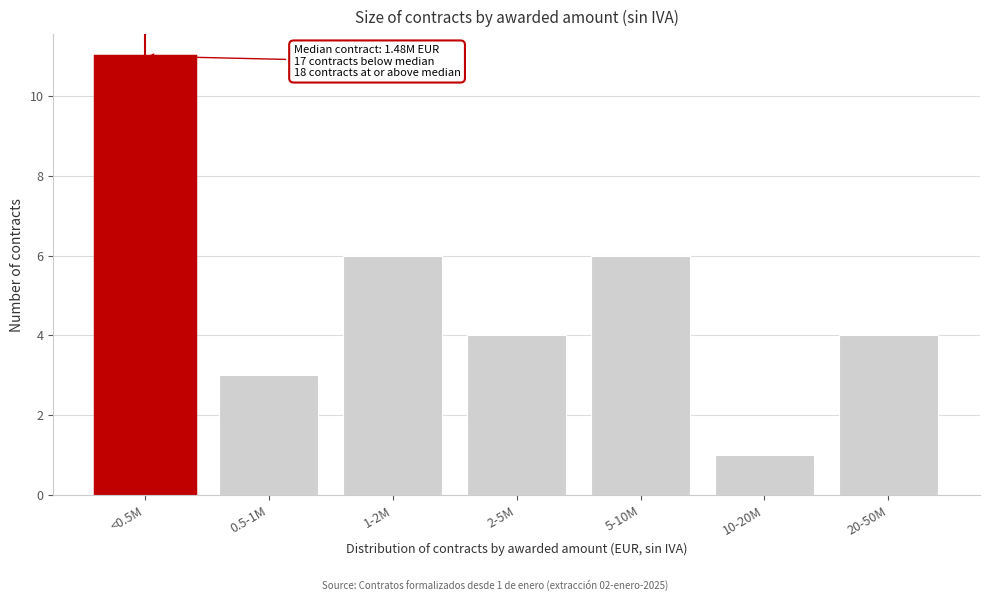

Reading left to right, transcribe all the data shown in this chart.

11	3	6	4	6	1	4